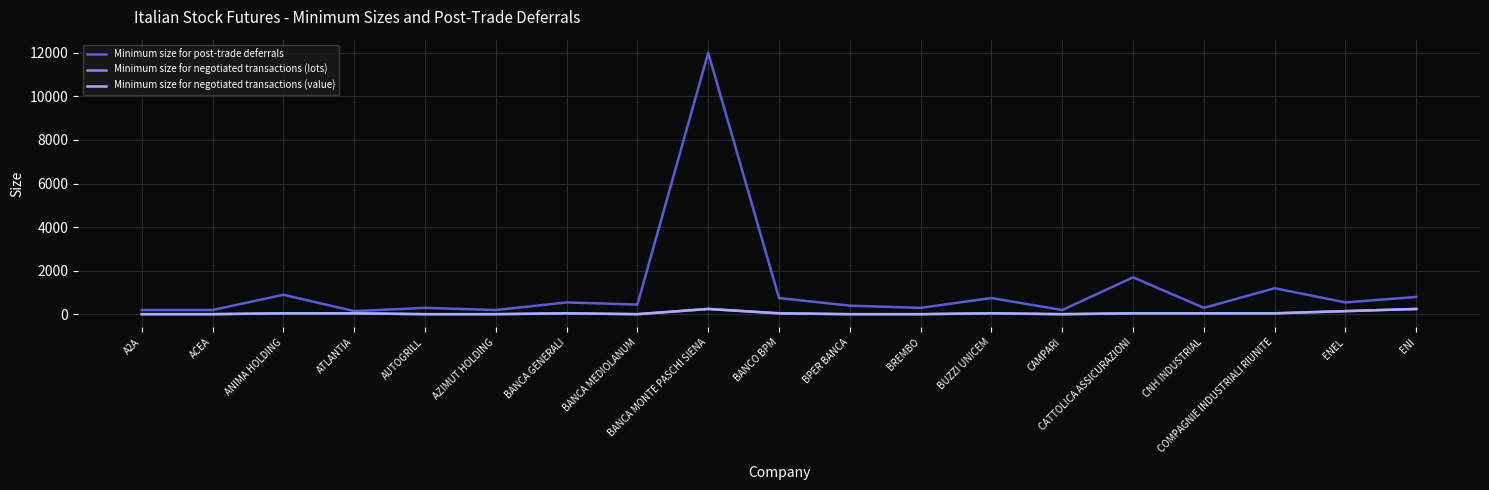

What position from the right is ATLANTIA?

16